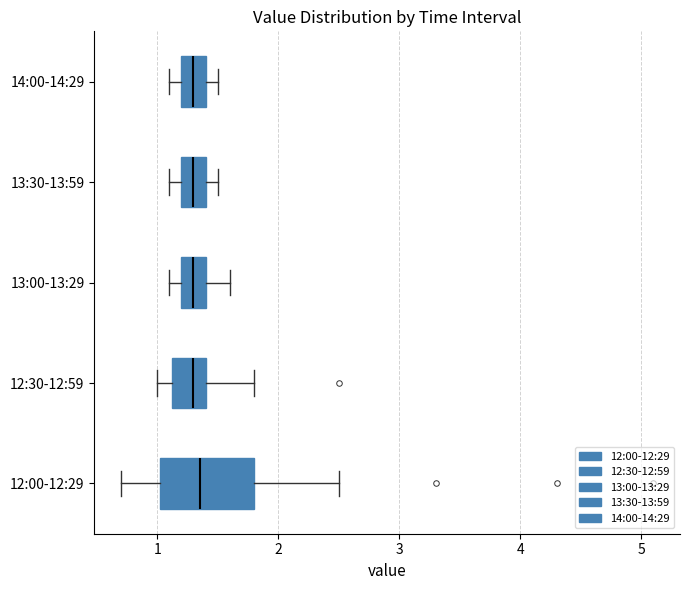

Reading bottom to top, transcribe this box plot: for each box, give where its median line is, the range the box spans, and where its two whiskers end, as read against the x-axis. The values are not printed on the chart, so give them approximately, as read against the axis.

12:00-12:29: median 1.4, box 1.0 to 1.8, whiskers 0.7 to 2.5
12:30-12:59: median 1.3, box 1.1 to 1.4, whiskers 1.0 to 1.8
13:00-13:29: median 1.3, box 1.2 to 1.4, whiskers 1.1 to 1.6
13:30-13:59: median 1.3, box 1.2 to 1.4, whiskers 1.1 to 1.5
14:00-14:29: median 1.3, box 1.2 to 1.4, whiskers 1.1 to 1.5